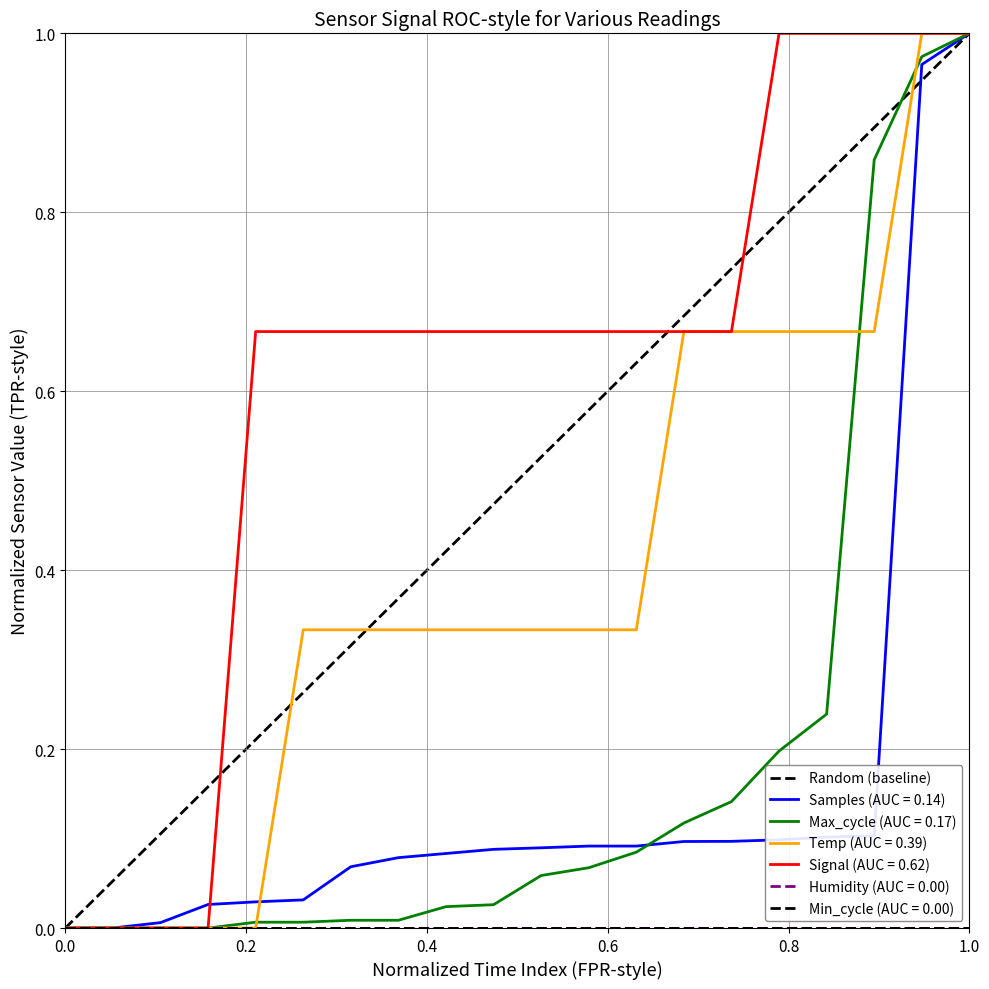

How many values are between 0 and 1?

2